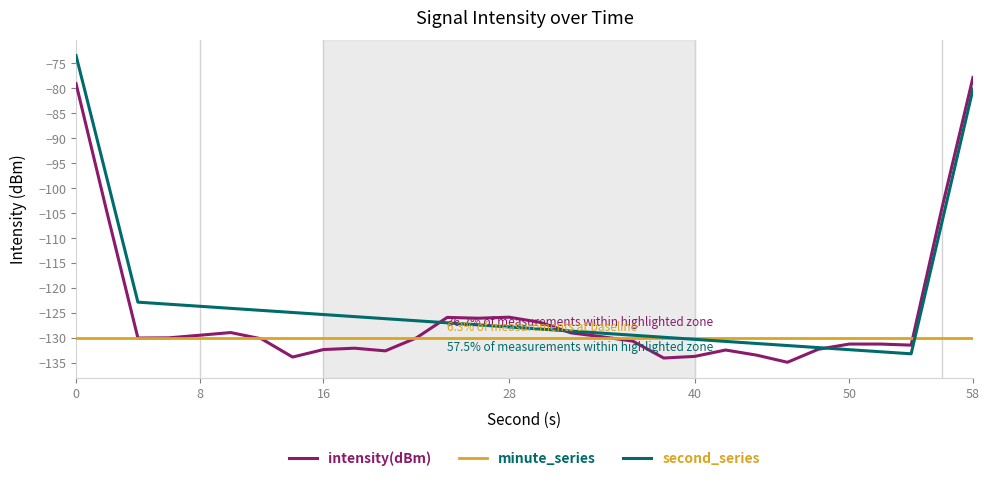

Rank the series by their maximum value, from lowest to highest.

minute_series, intensity(dBm), second_series